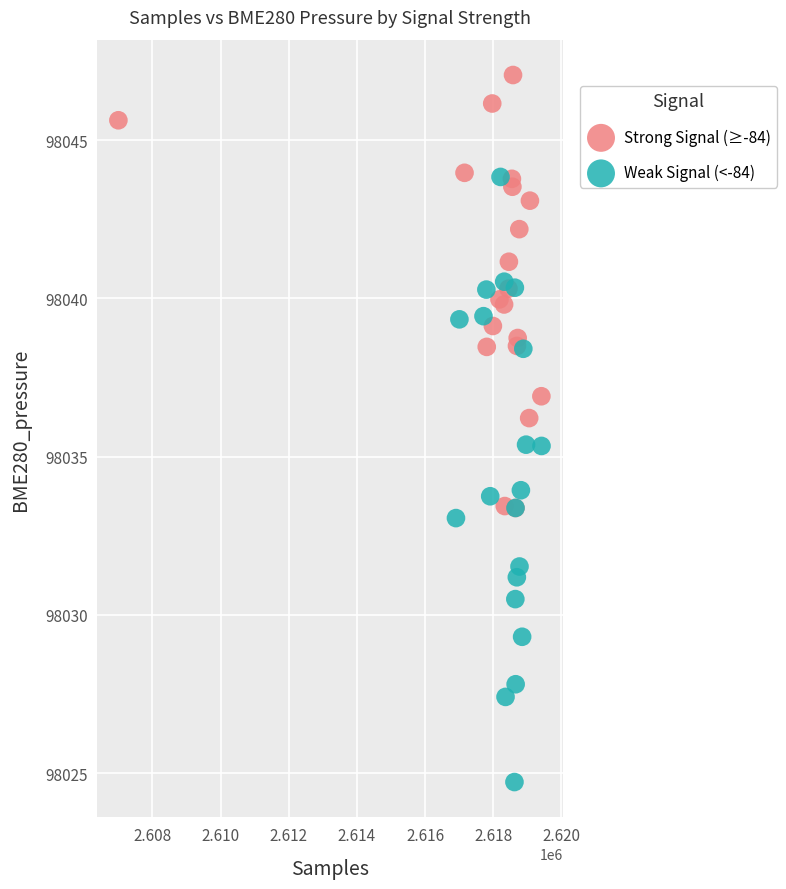

Which series contains the lowest Y value?

Weak Signal (<-84)